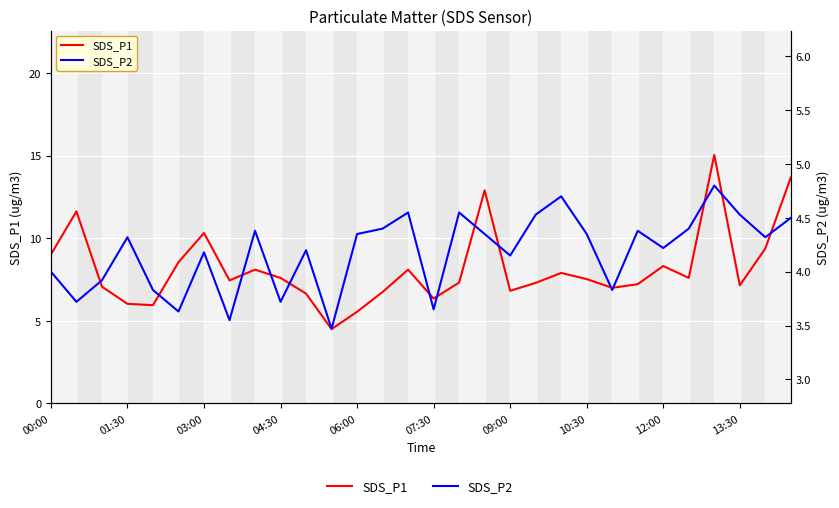

True or false: SDS_P1 and SDS_P2 intersect in this chart.

False